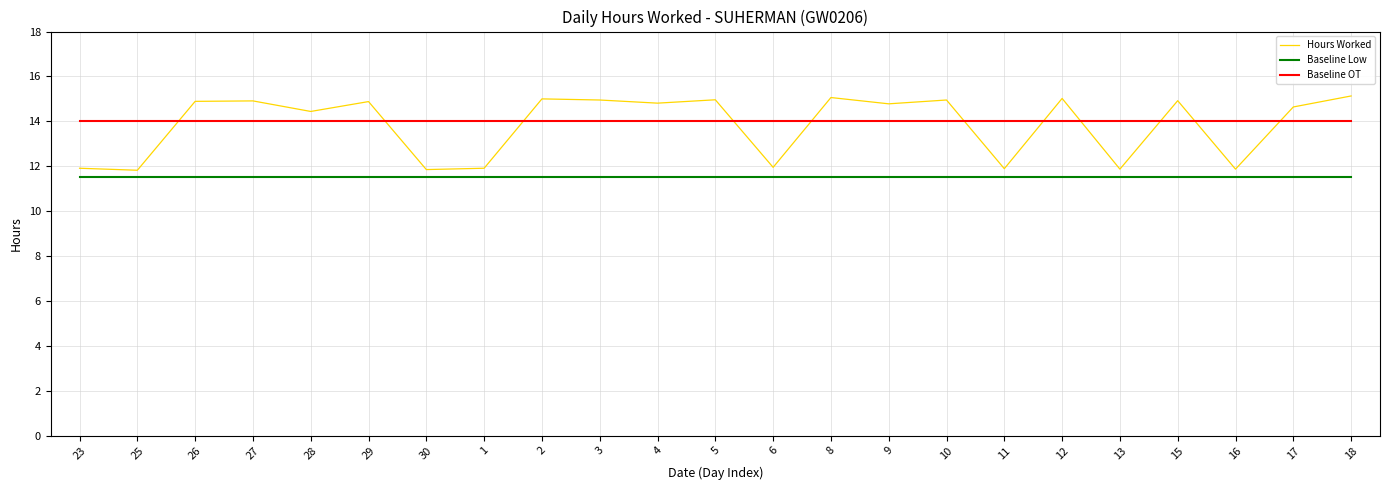

What is the total value across all series at 10?

40.5